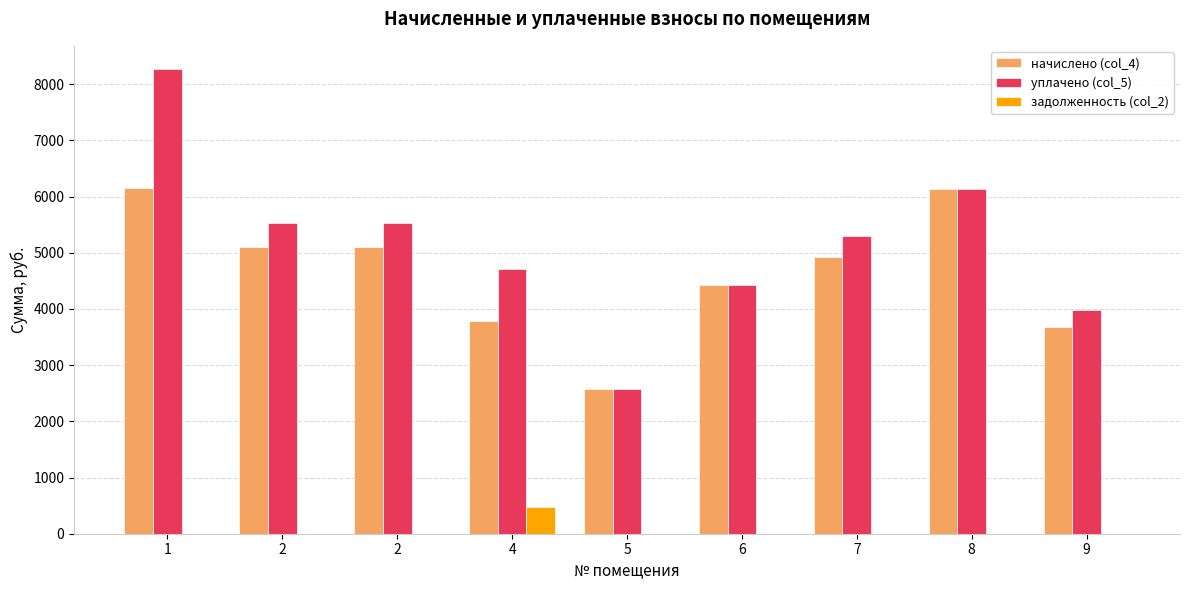

How many data points does each series have?

9